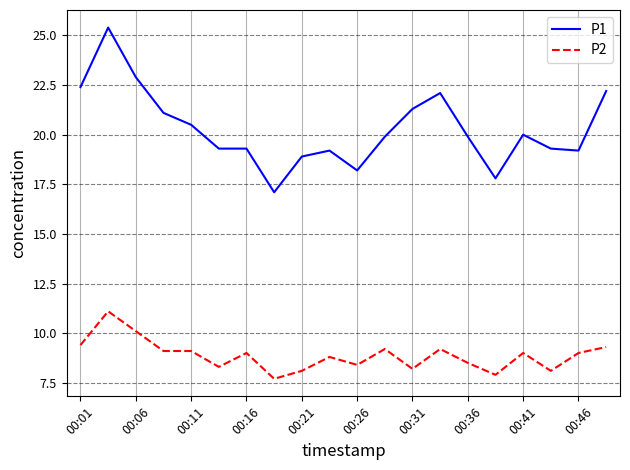

What is the difference between the maximum and minimum values in the P2 series?

3.4